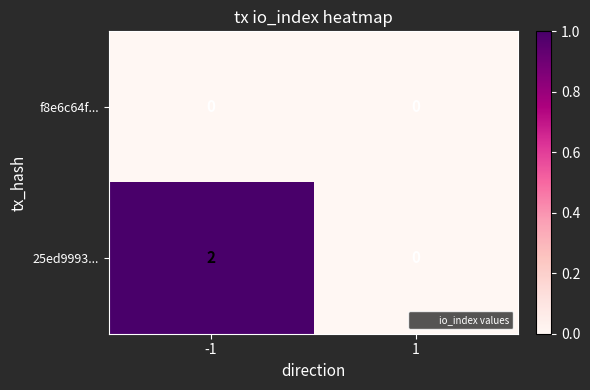

At -1, list the series in order from smallest to largest.

f8e6c64f..., 25ed9993...